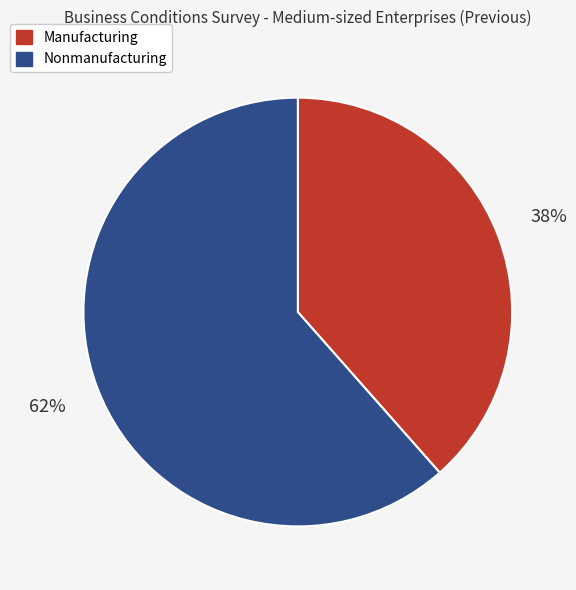

Which slice is the smallest?

Manufacturing